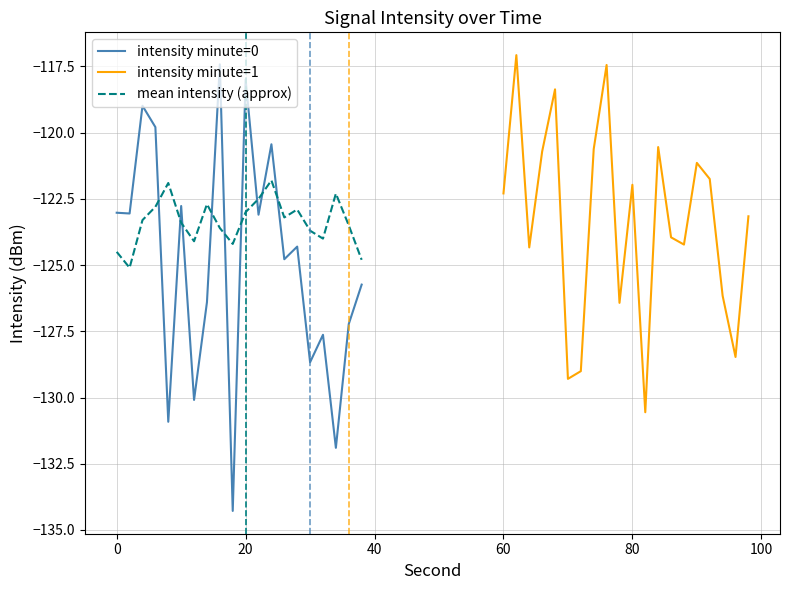

The intensity minute=0 series shows -123.0 at 0. True or false?

True